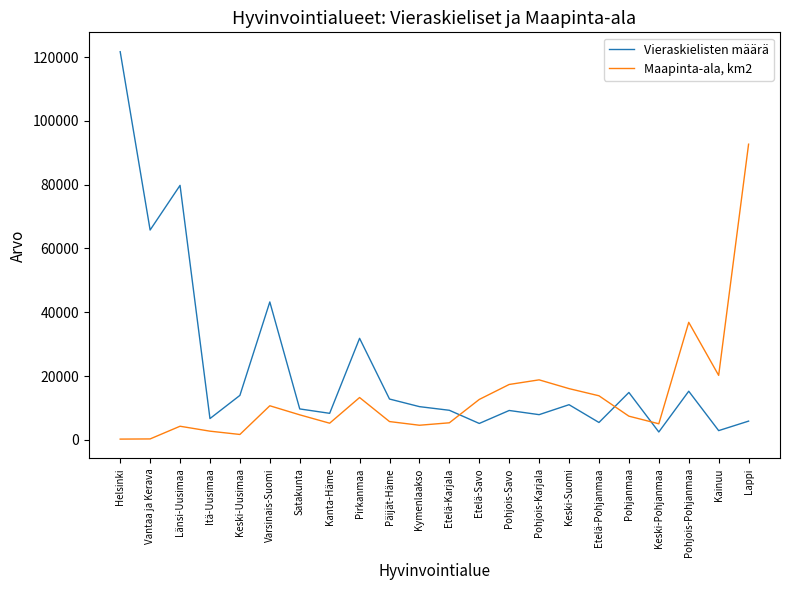

What is the difference between the maximum and minimum values in the Maapinta-ala, km2 series?

92468.8